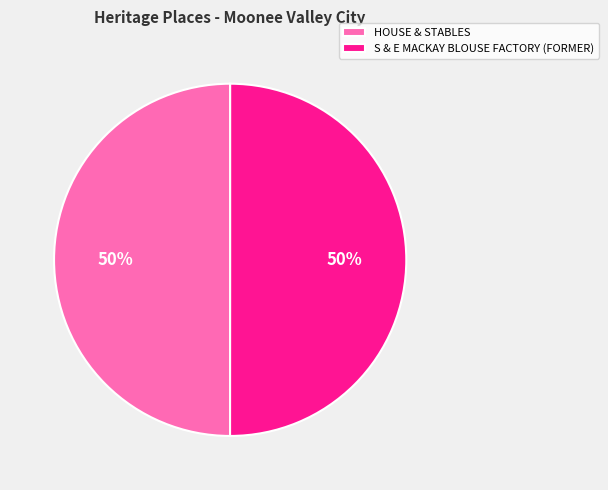

Approximately how many times larger is the value at HOUSE & STABLES compared to S & E MACKAY BLOUSE FACTORY (FORMER)?

1.0